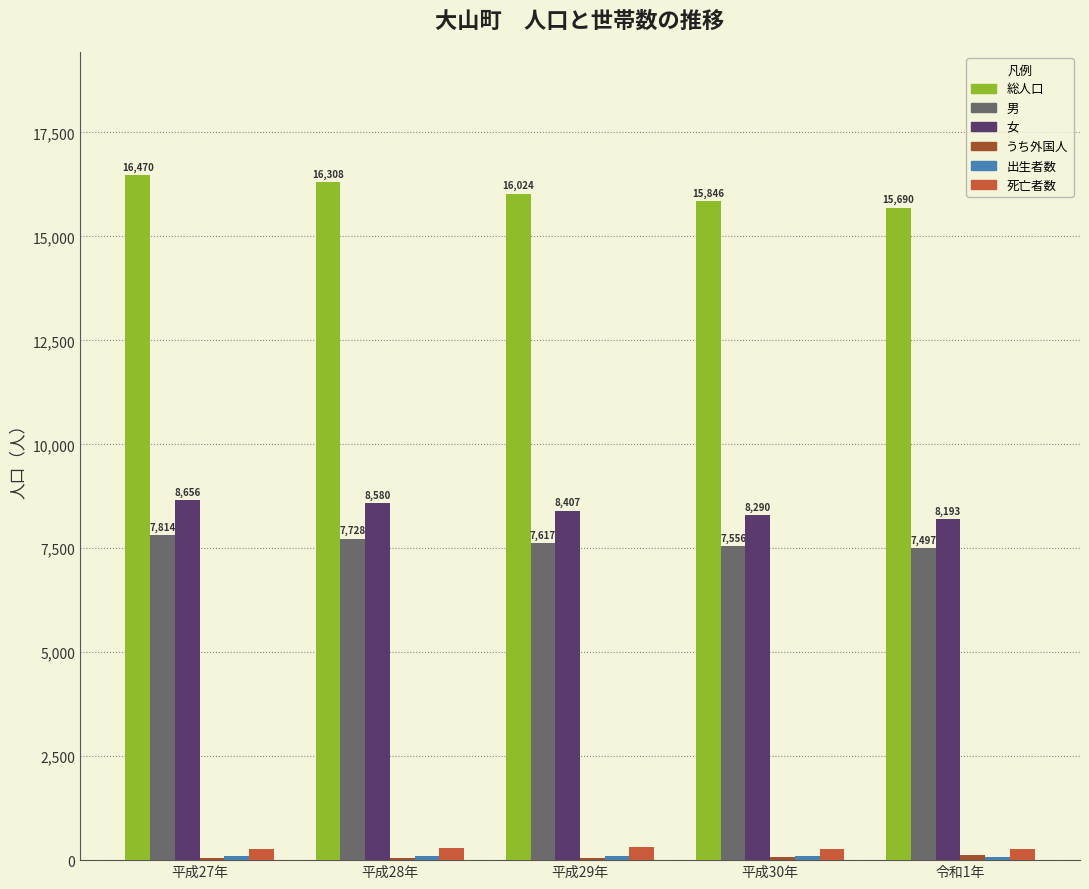

What is the sum of the 男 values at 平成30年 and 平成29年?

15173